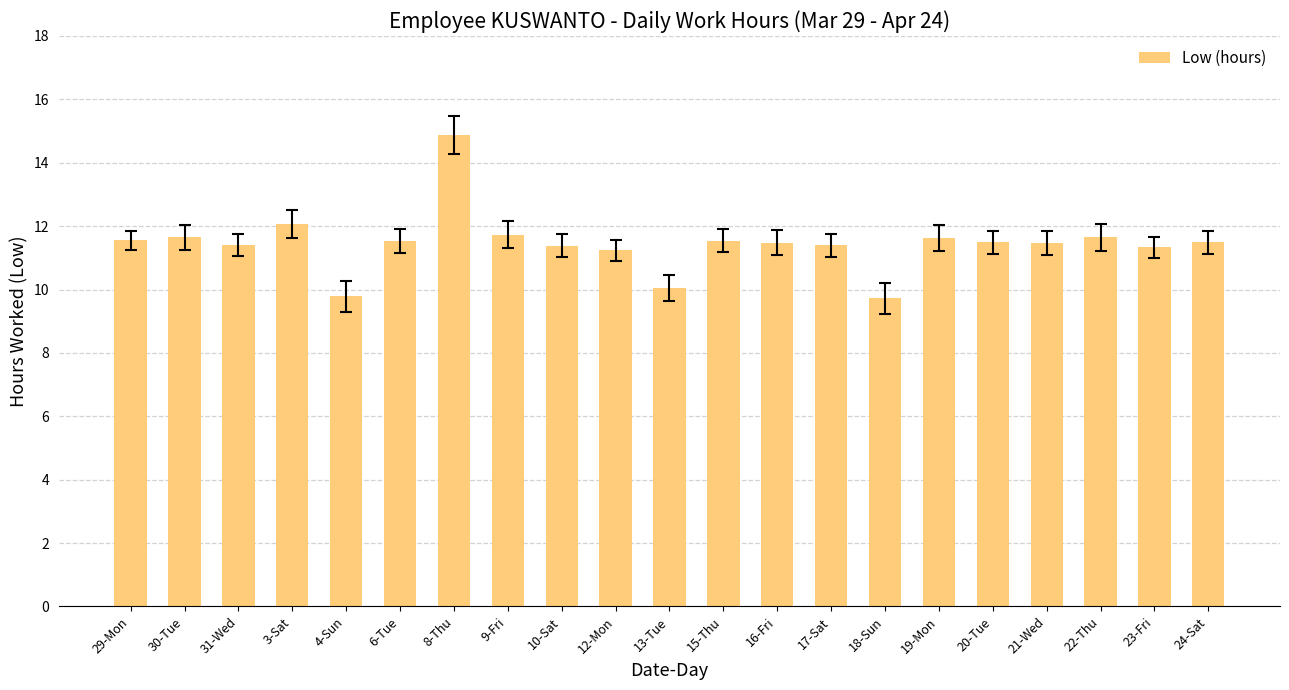

What is the ratio of the value at 19-Mon to the value at 15-Thu?

1.0